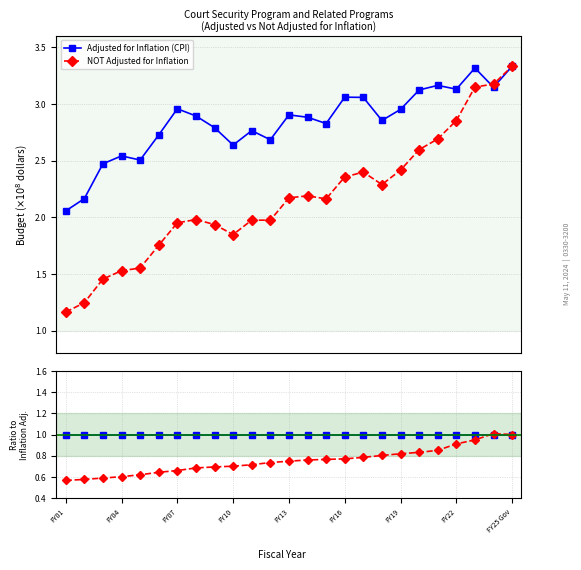

How many intersections are there between Adjusted for Inflation (CPI) and NOT Adjusted for Inflation?

1